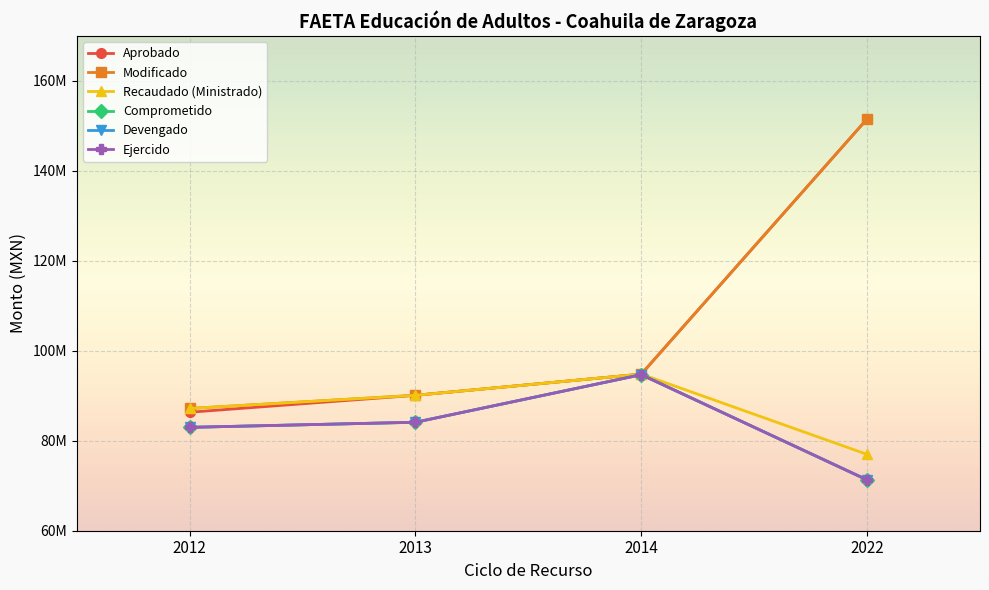

Does the chart have visible grid lines?

Yes